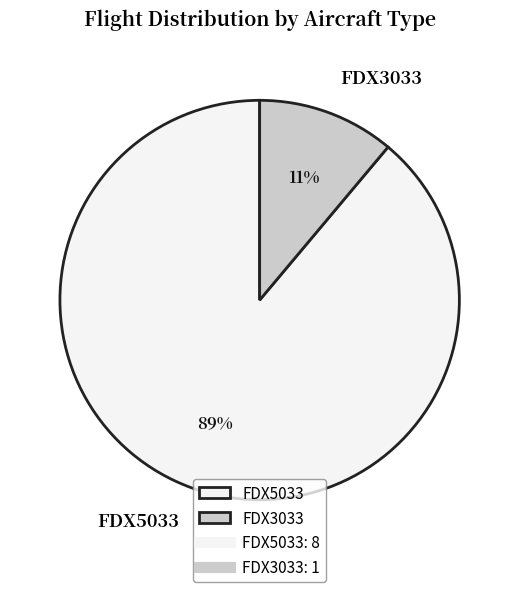

Do FDX5033 and FDX3033 together represent more than half of the pie?

Yes